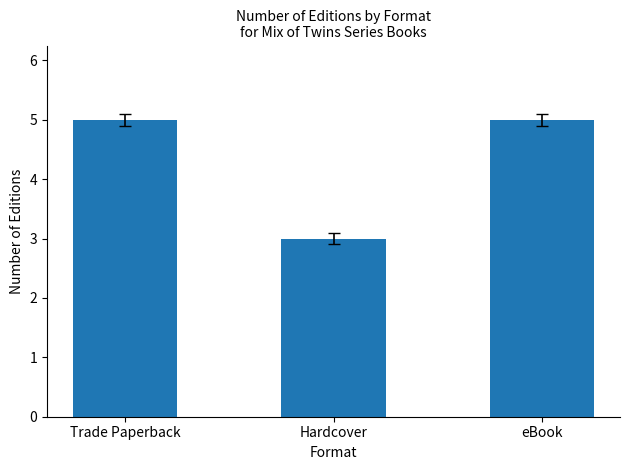

Reading left to right, extract all data points from this chart.

5	3	5